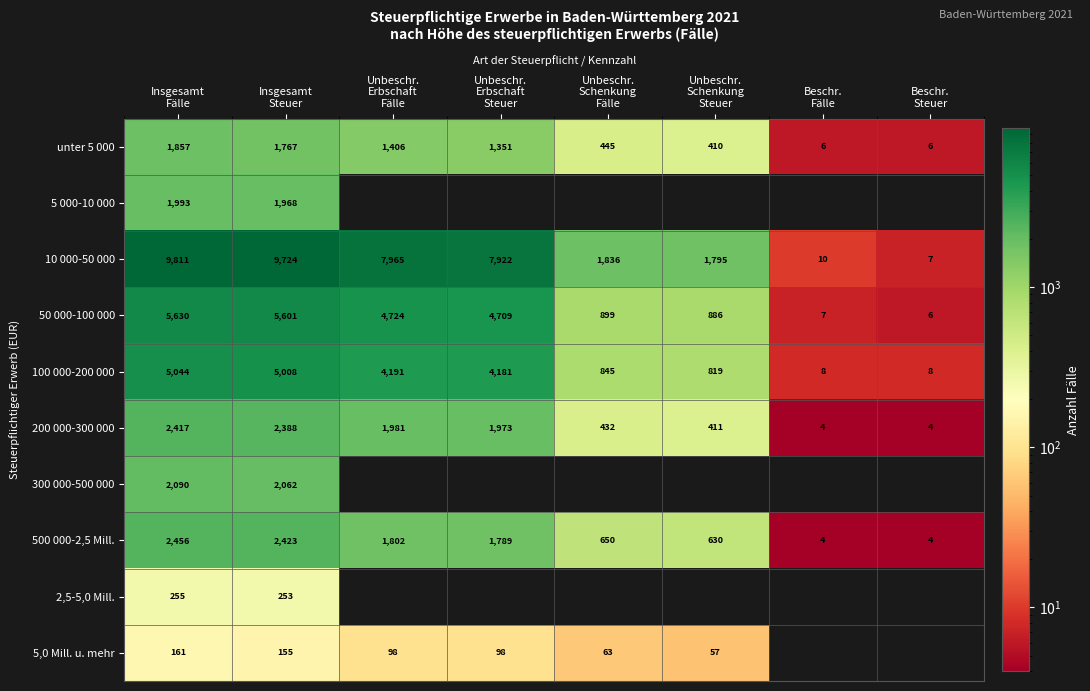

What is the difference between the maximum and minimum values in the unter 5 000 series?

1851